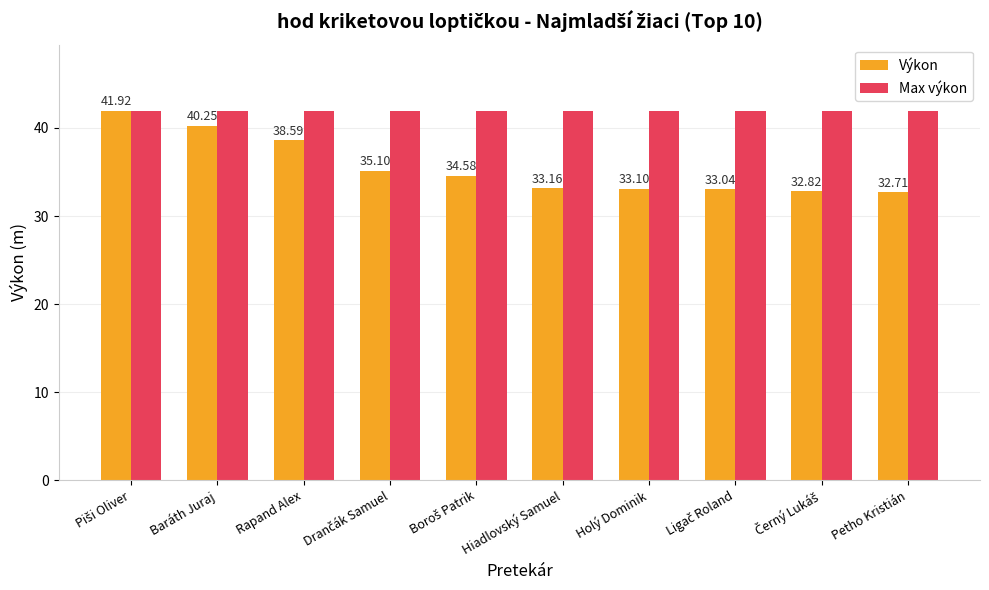

Is it true that Výkon equals 71.3 at Baráth Juraj?

False